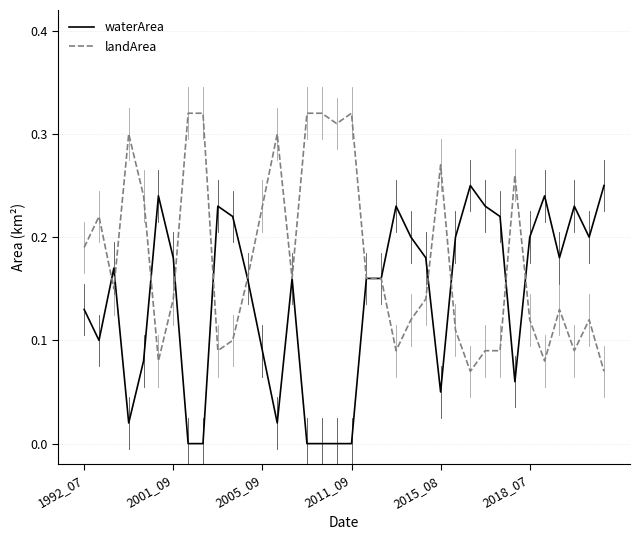

List the series in order of their peak value, highest first.

landArea, waterArea